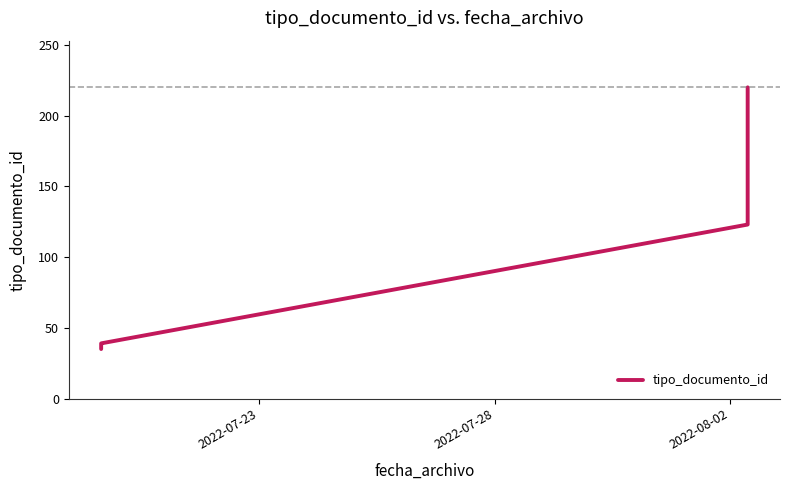

True or false: the data shows 57 at 3.

False